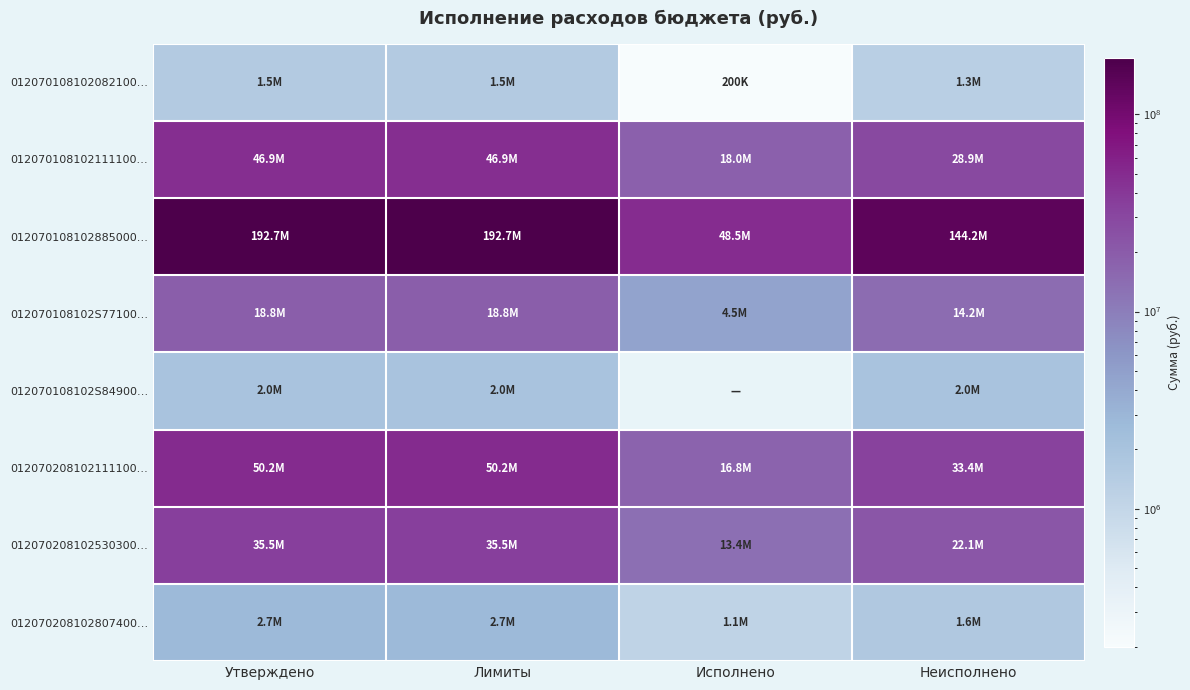

Reading left to right, transcribe all the data shown in this chart.

012070108102082100…: Утверждено=1500000.0	Лимиты=1500000.0	Исполнено=200000.0	Неисполнено=1300000.0
012070108102111100…: Утверждено=46898828.0	Лимиты=46898828.0	Исполнено=18028294.8	Неисполнено=28870533.2
012070108102885000…: Утверждено=192661210.0	Лимиты=192661210.0	Исполнено=48494491.1	Неисполнено=144166718.9
012070108102S77100…: Утверждено=18769172.0	Лимиты=18769172.0	Исполнено=4540275.0	Неисполнено=14228897.0
012070108102S84900…: Утверждено=2000143.2	Лимиты=2000143.2	Исполнено=0.0	Неисполнено=2000143.2
012070208102111100…: Утверждено=50214010.0	Лимиты=50214010.0	Исполнено=16790584.4	Неисполнено=33423425.6
012070208102530300…: Утверждено=35505540.0	Лимиты=35505540.0	Исполнено=13442300.0	Неисполнено=22063240.0
012070208102807400…: Утверждено=2745761.8	Лимиты=2745761.8	Исполнено=1100000.0	Неисполнено=1645761.8